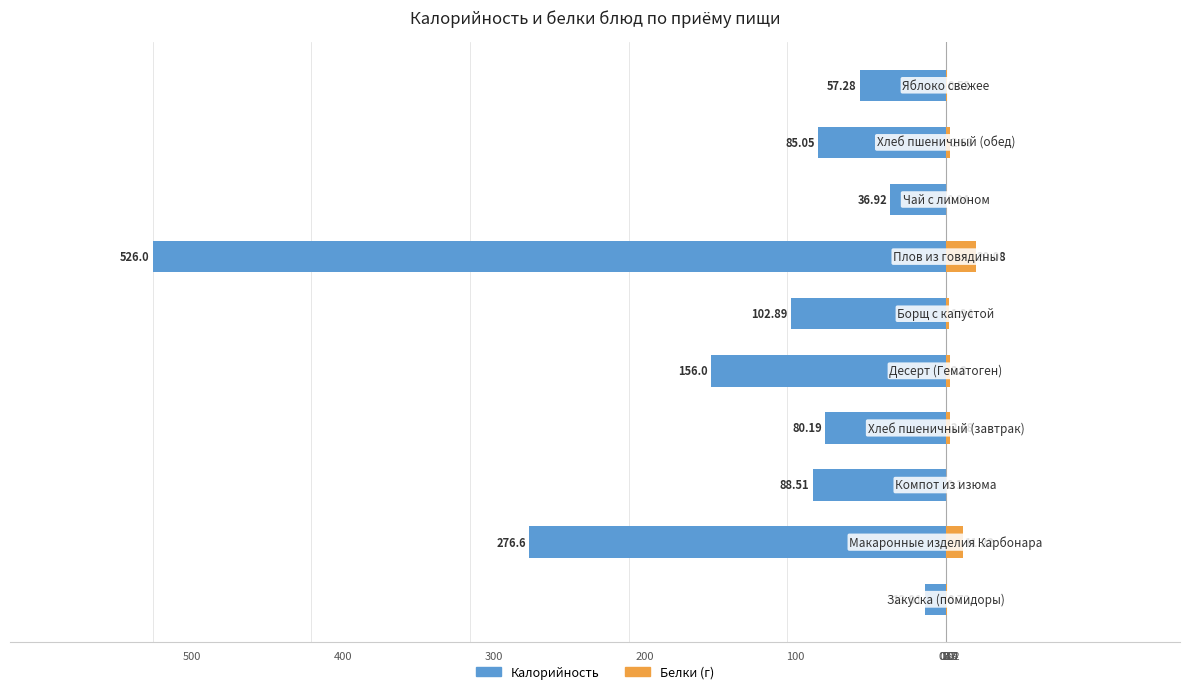

Are the bars horizontal?

Yes